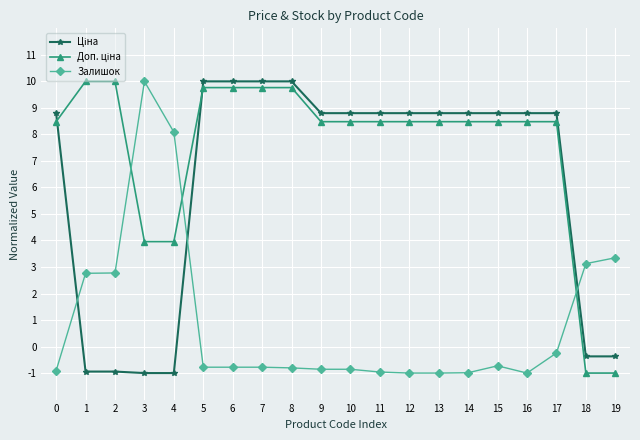

At how many categories does at least one series exceed 2?

20